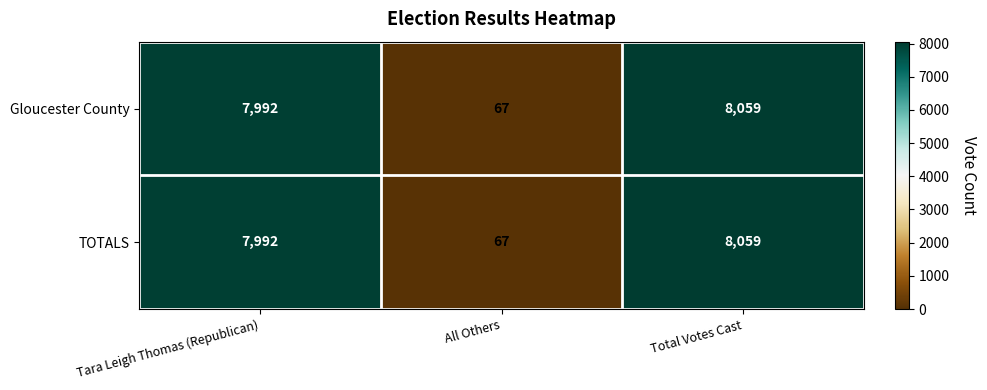

What is the difference between the TOTALS values at Total Votes Cast and All Others?

7992